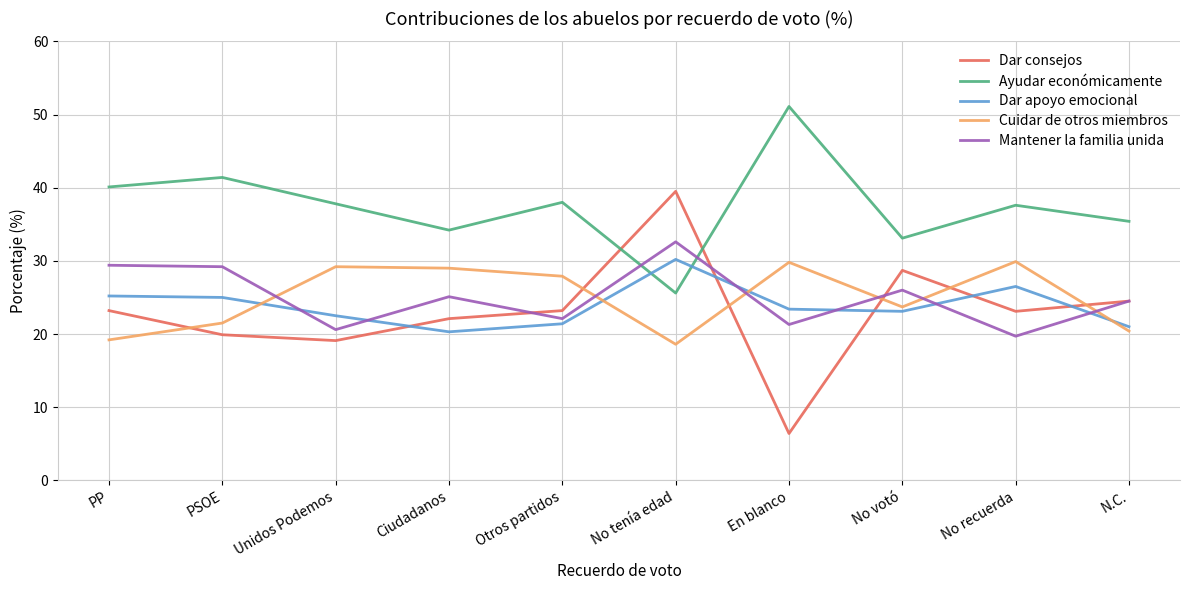

How many series are shown in this chart?

5